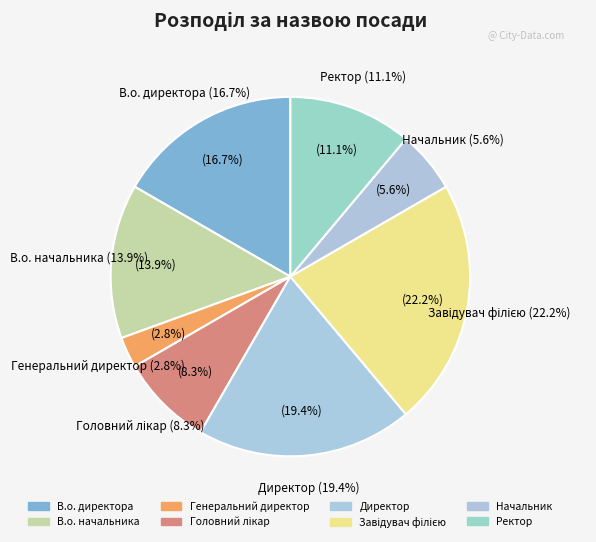

Is it true that Генеральний директор is 11% of the pie?

False